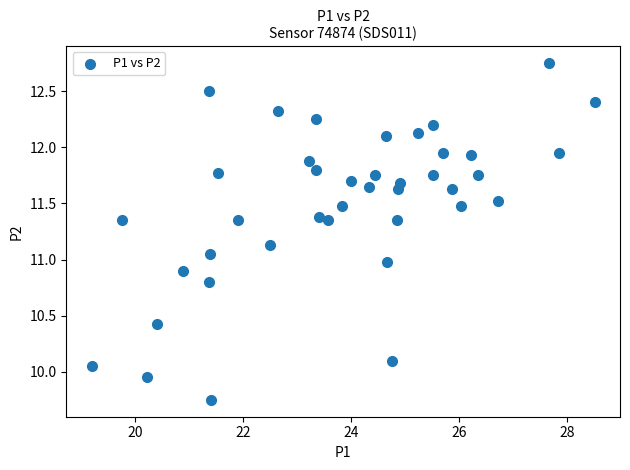

What is the range of Y values (max minus min)?

3.0